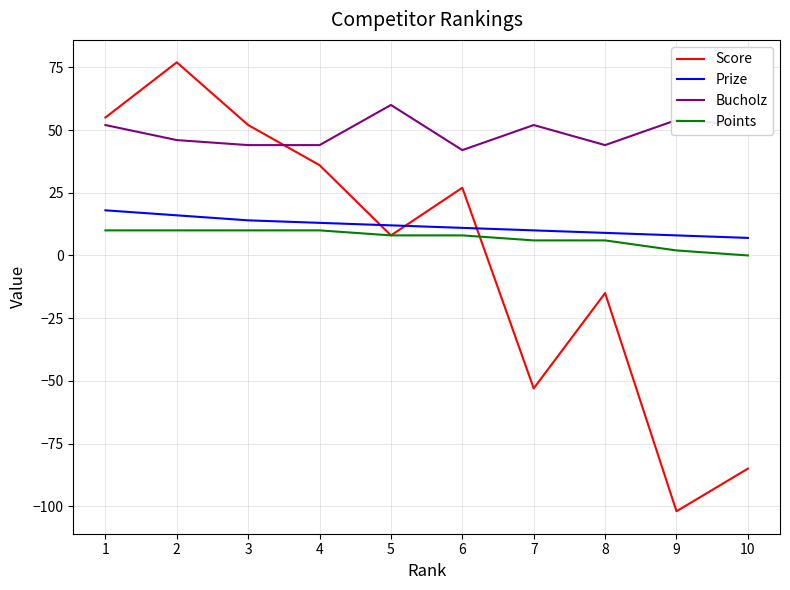

How many values in Score are below zero?

4